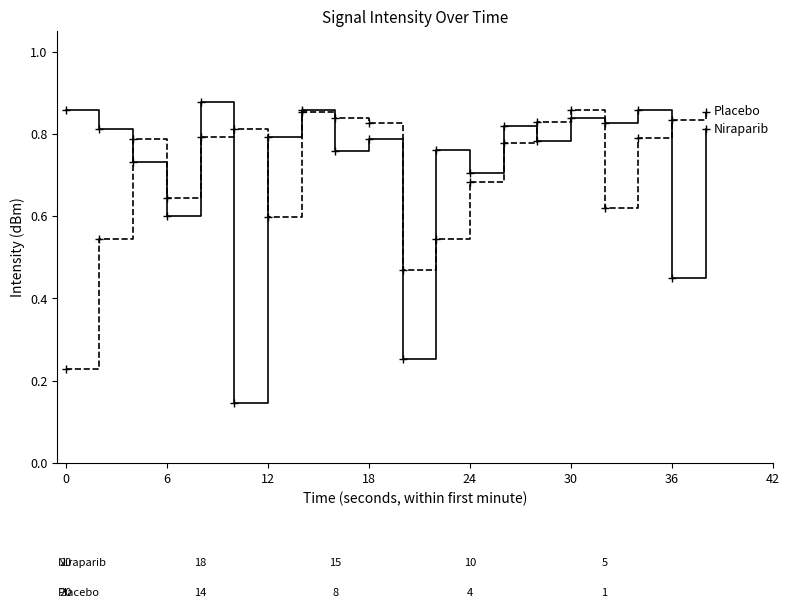

How many lines are shown in the chart?

2